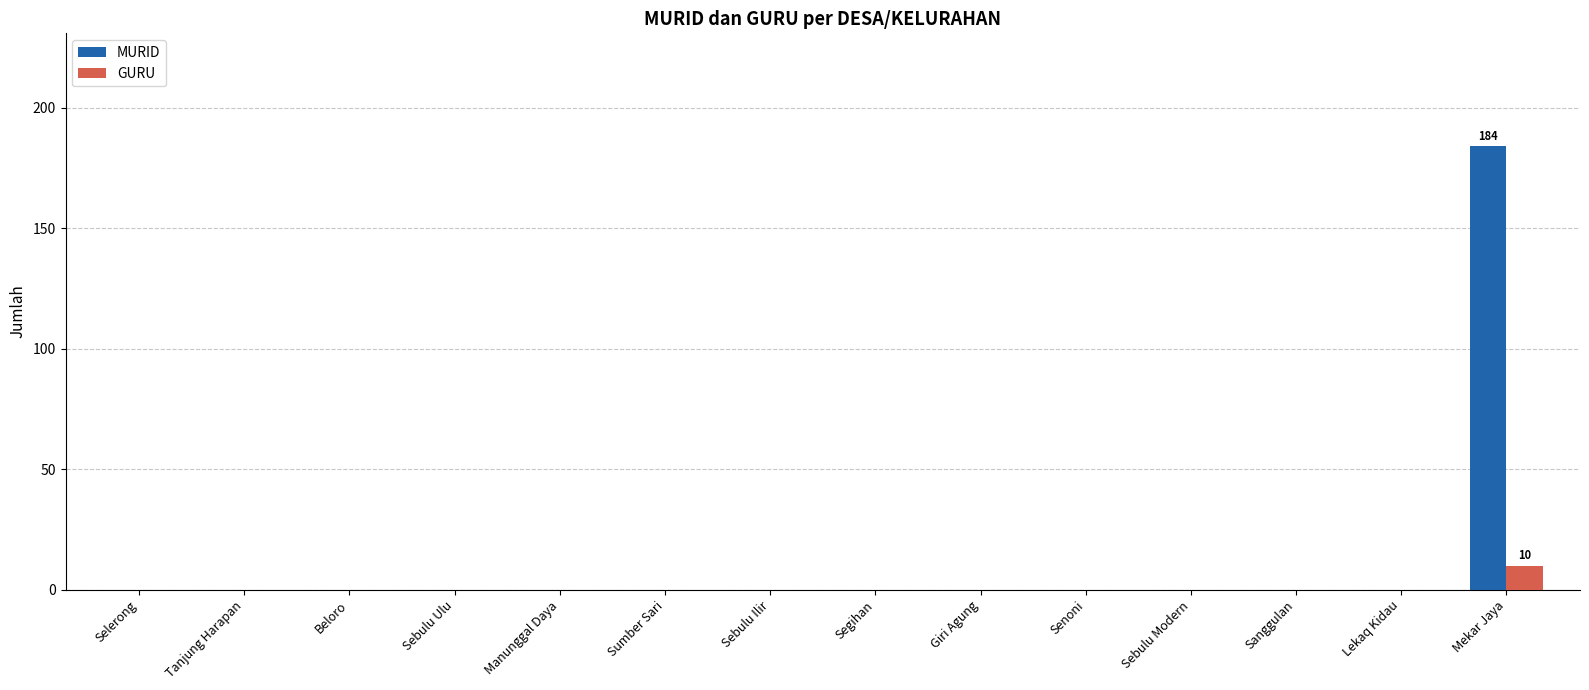

What is the maximum value shown in the chart?

184